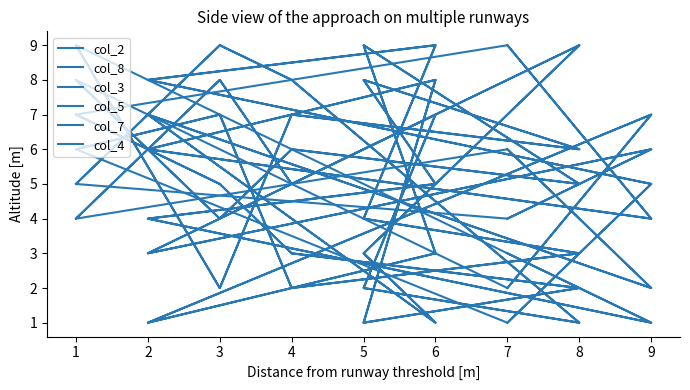

How many data points in col_3 are above 5?

8